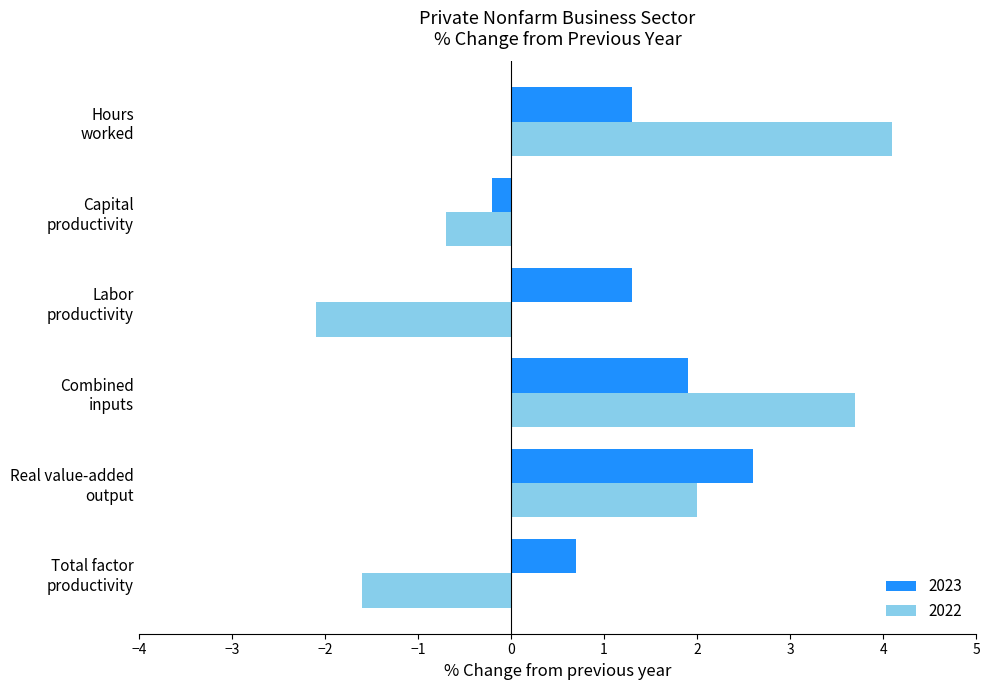

List the series in order of their overall mean, highest first.

2023, 2022